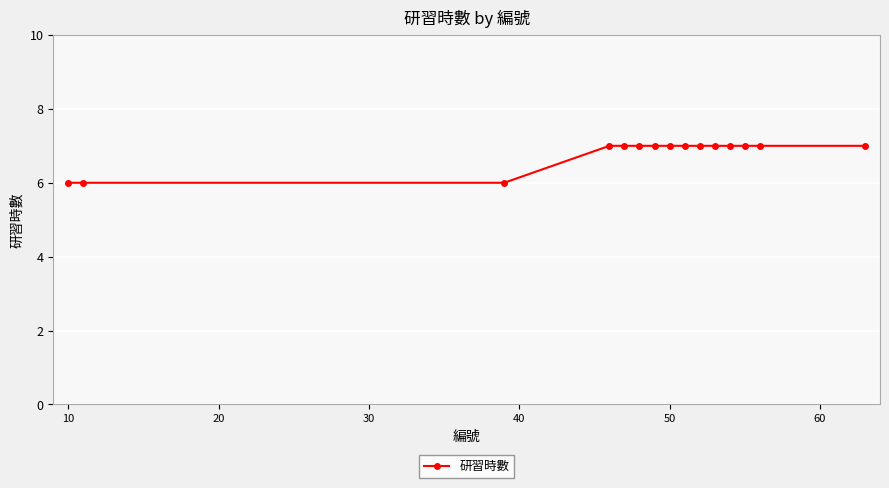

Does the chart display data point markers on the line(s)?

Yes